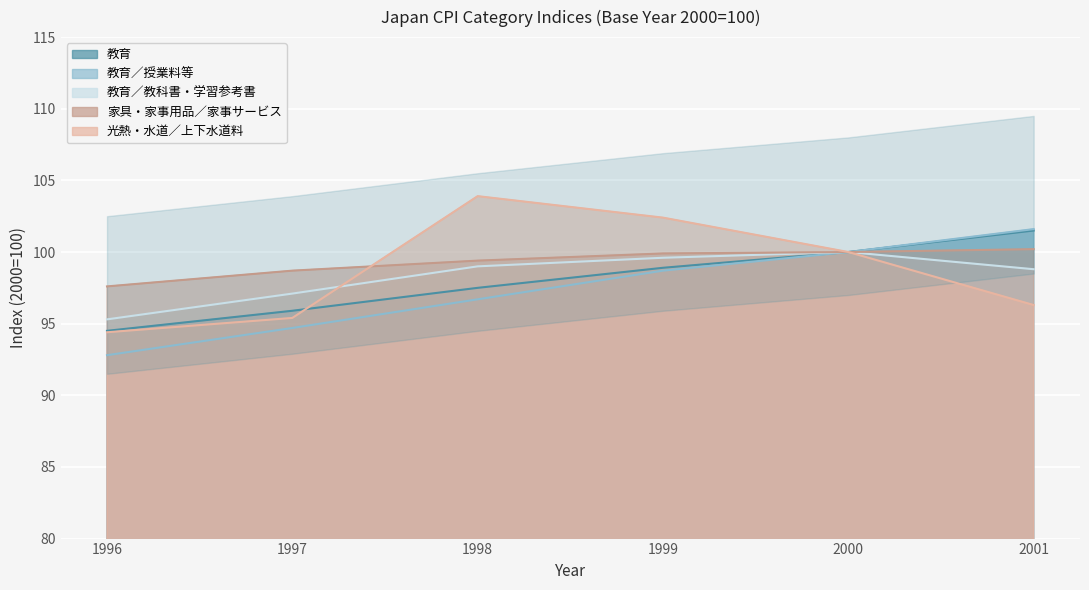

What is the value of the 光熱・水道／上下水道料 point at the 3rd from the left?

103.9